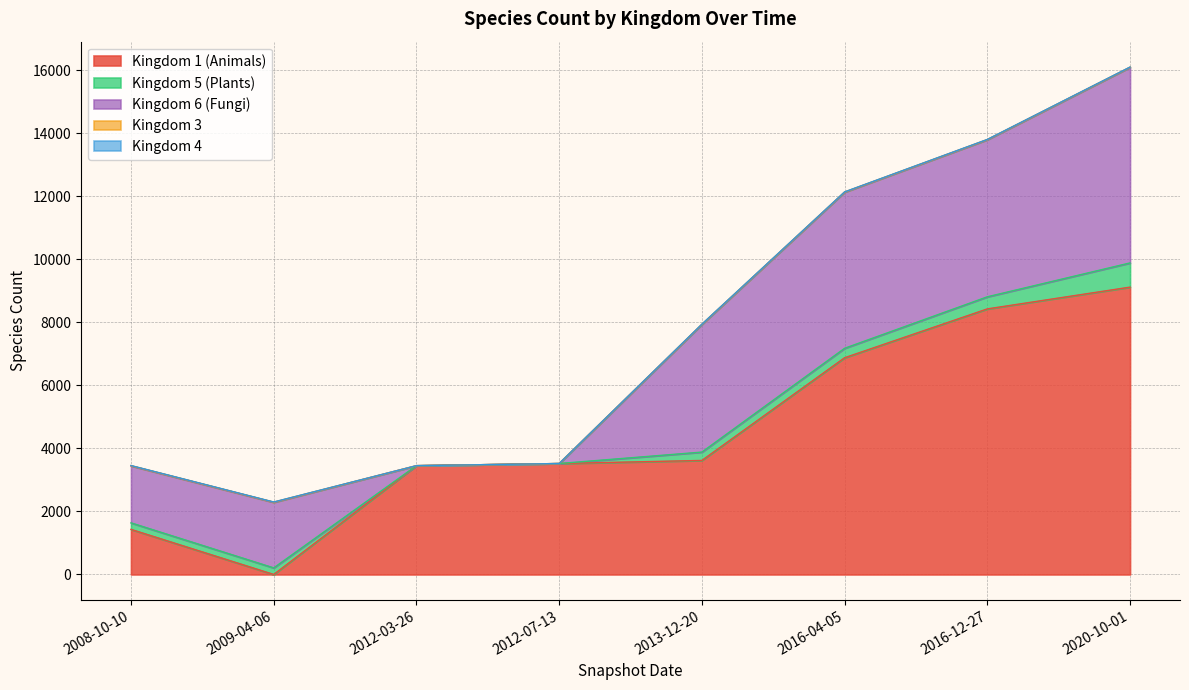

Rank the categories by Kingdom 1 (Animals) value from highest to lowest.

7, 6, 5, 4, 3, 2, 0, 1